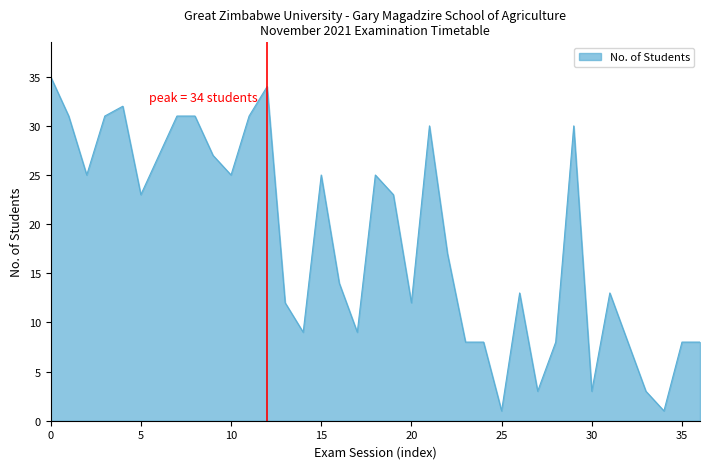

What is the greatest value displayed?

35